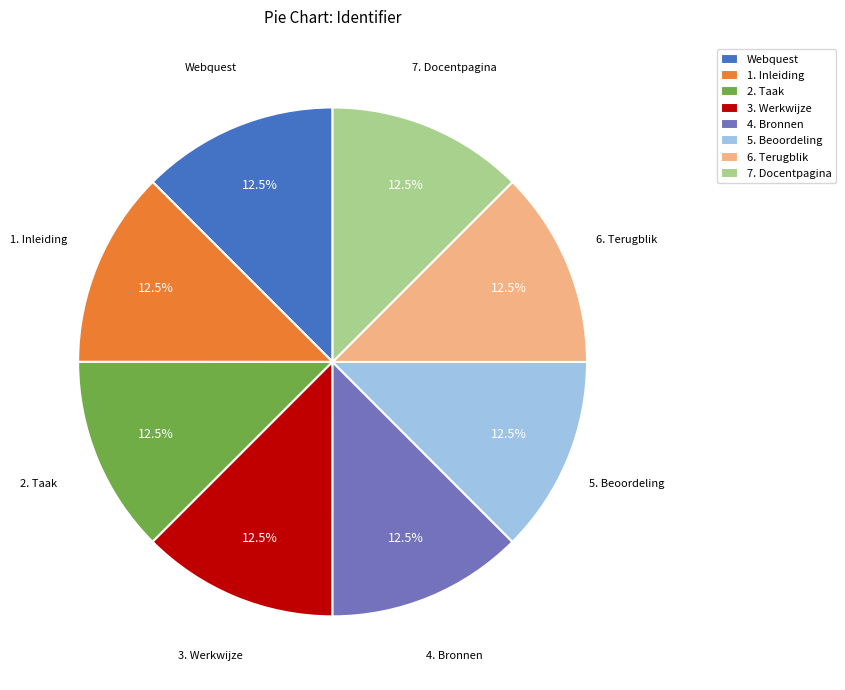

Do 3. Werkwijze and Webquest together represent more than half of the pie?

No